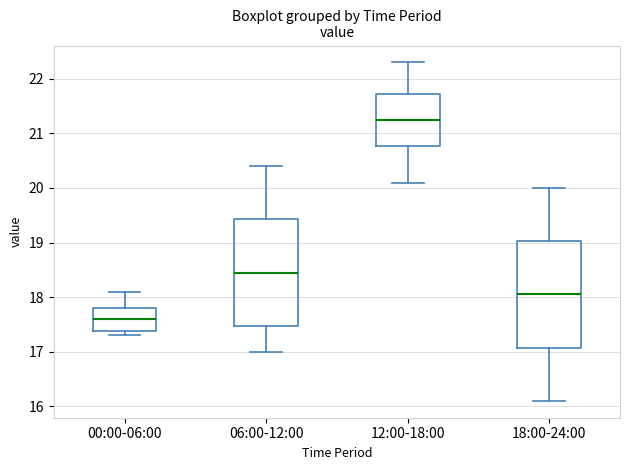

Reading left to right, read every box against the y-axis: the position of its median line, the range the box covers, and the ends of its whiskers. The values are not printed on the chart, so give them approximately, as read against the axis.

00:00-06:00: median 17.6, box 17.4 to 17.8, whiskers 17.3 to 18.1
06:00-12:00: median 18.5, box 17.5 to 19.4, whiskers 17.0 to 20.4
12:00-18:00: median 21.3, box 20.8 to 21.7, whiskers 20.1 to 22.3
18:00-24:00: median 18.1, box 17.1 to 19.0, whiskers 16.1 to 20.0